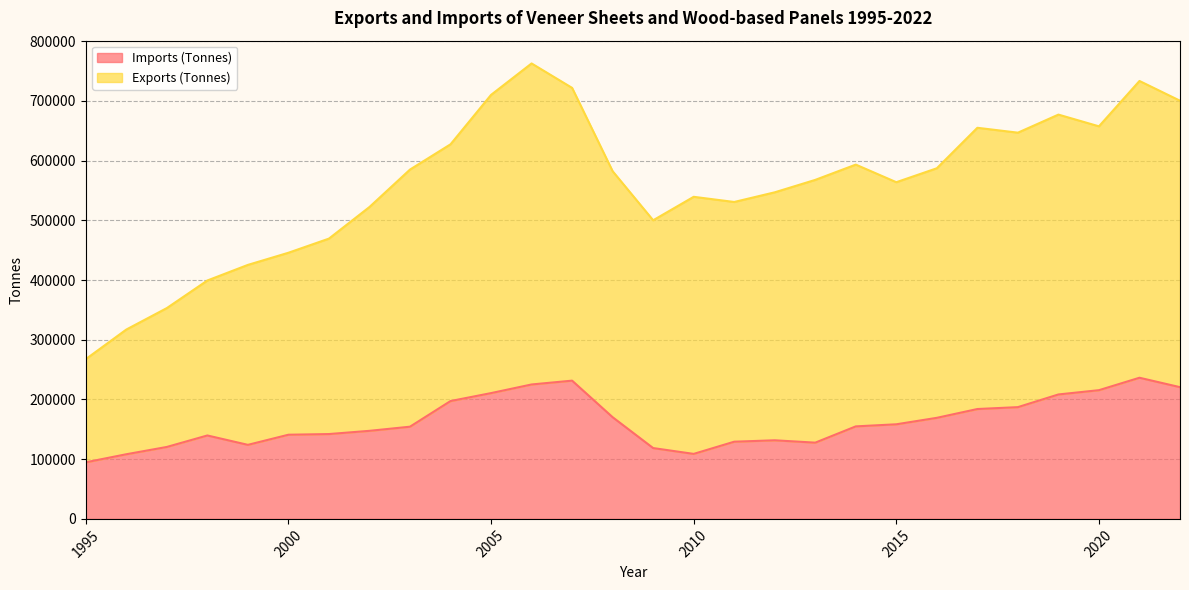

Does the chart have visible grid lines?

Yes